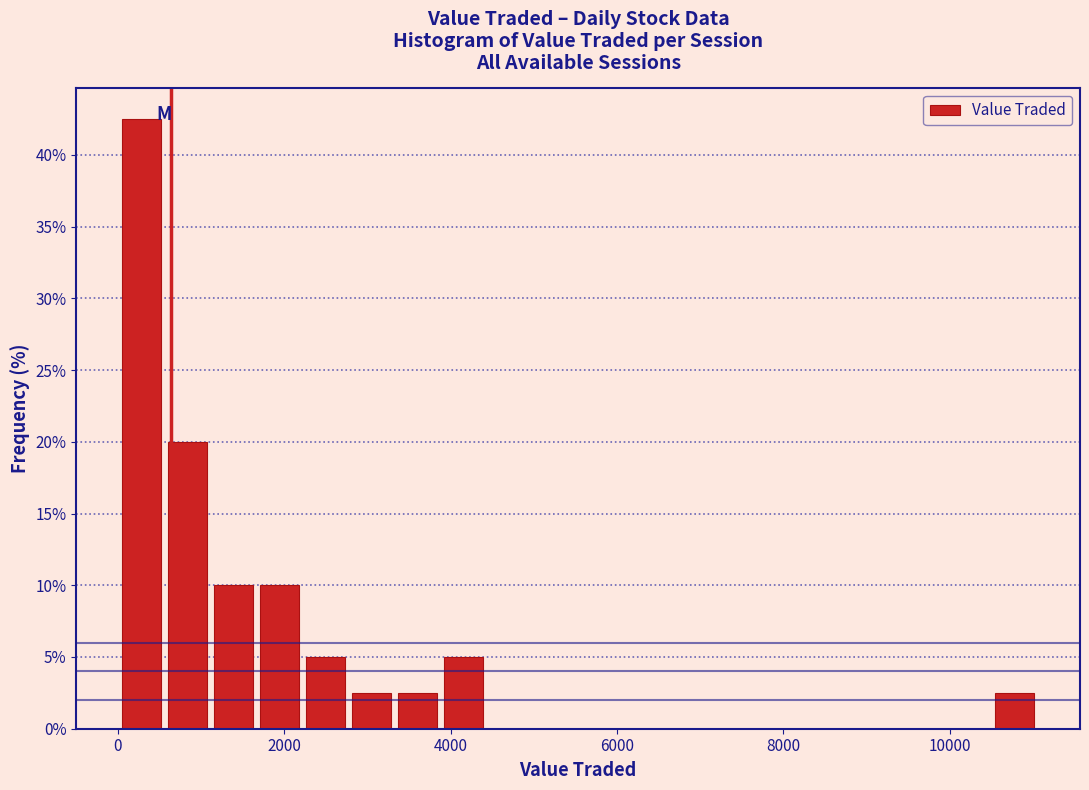

Read against the x-axis, roughly where is the centre of the tallest bar?

200